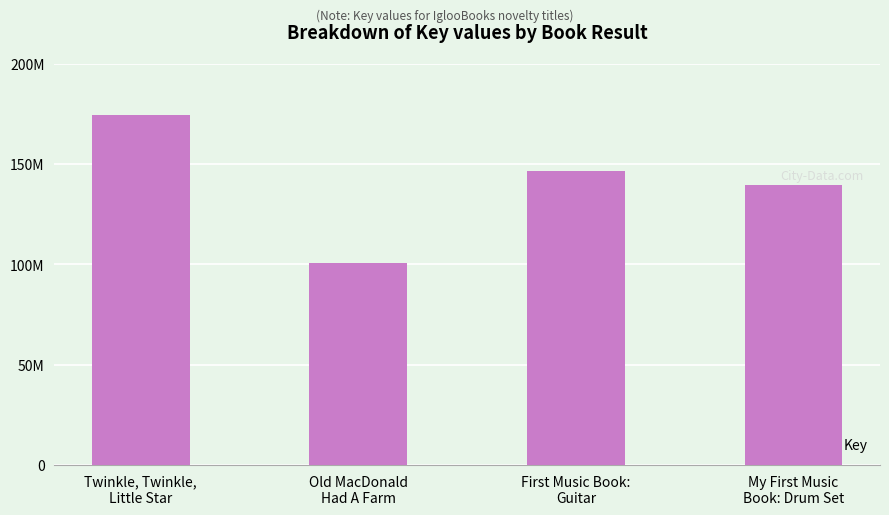

Reading left to right, list all the values displayed in this chart.

Twinkle, Twinkle,
Little Star=174179697	Old MacDonald
Had A Farm=100403870	First Music Book:
Guitar=146598838	My First Music
Book: Drum Set=139307913